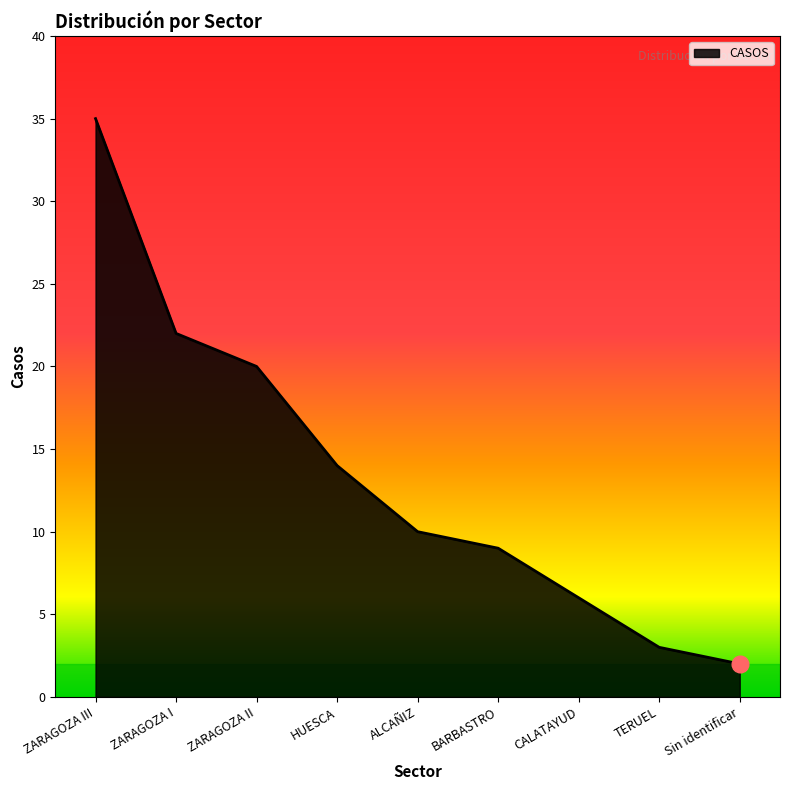

Where does the data first go above 10?

ZARAGOZA III